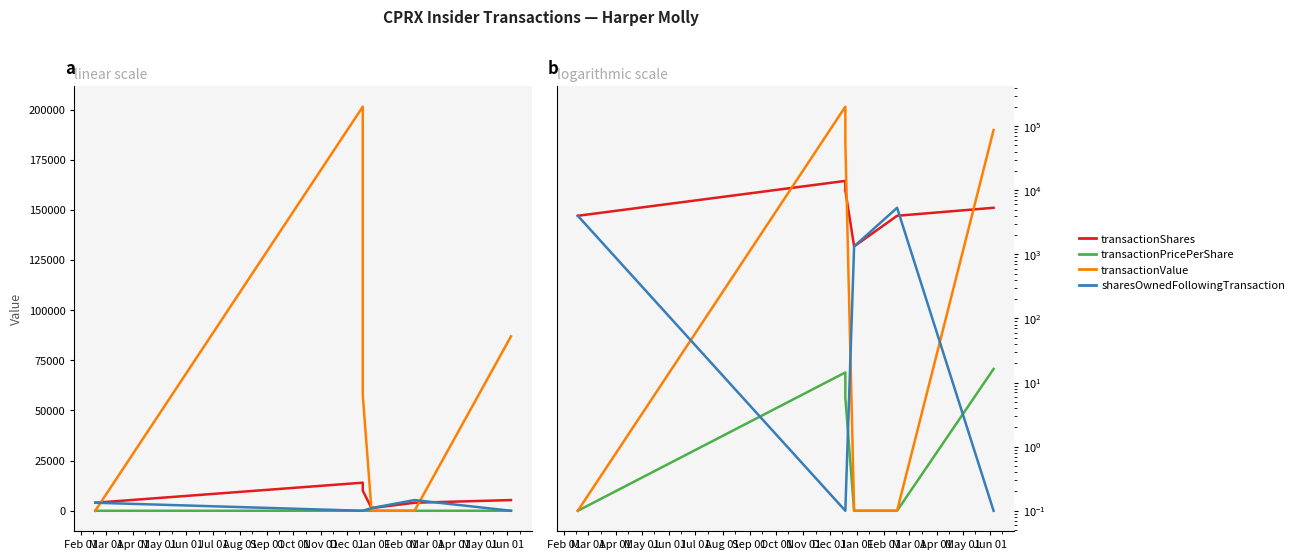

True or false: transactionPricePerShare has a value of 0.1 at May 01.

True